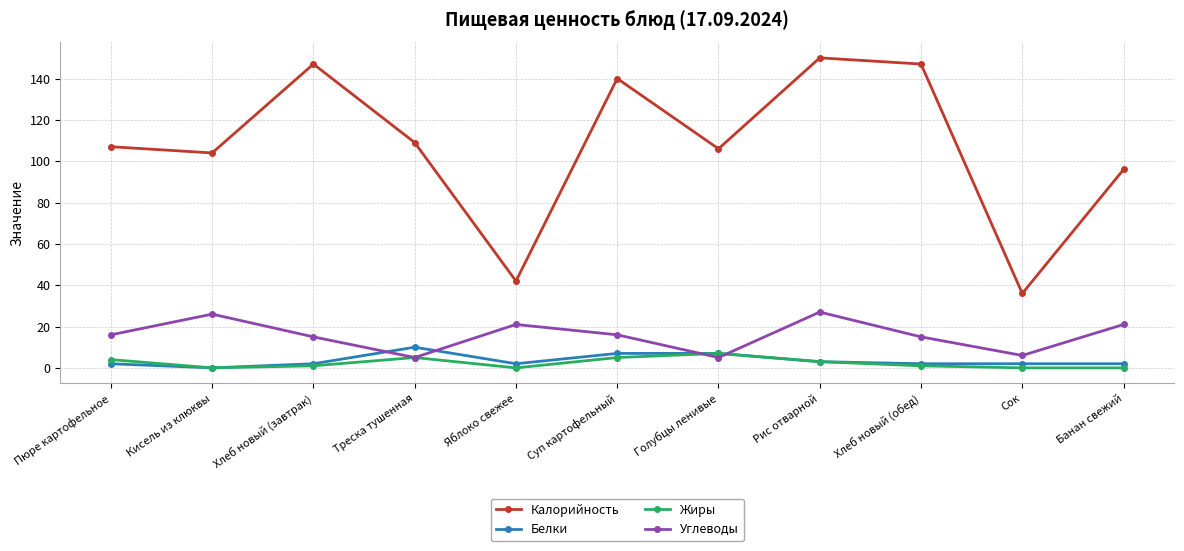

Is it true that Калорийность equals 39 at Рис отварной?

False